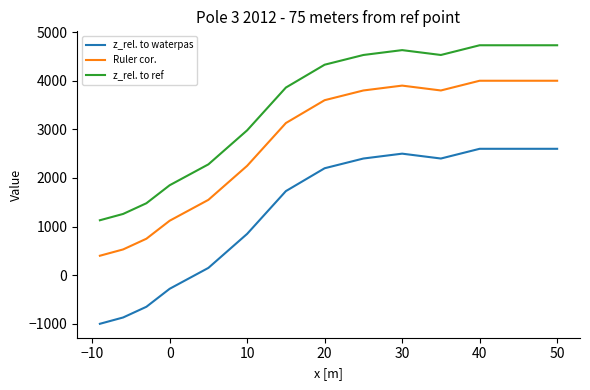

How many lines are shown in the chart?

3